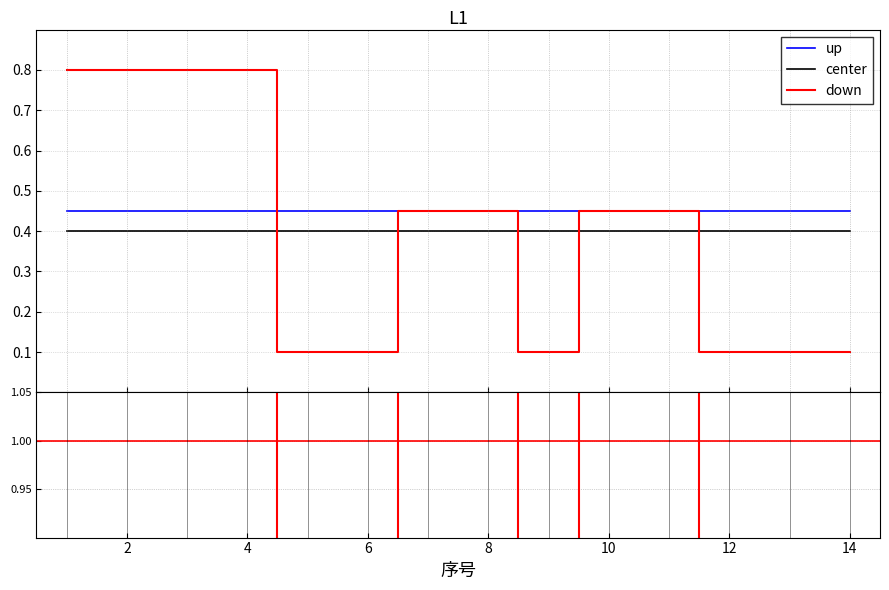

True or false: there are more than 2 points higher than both neighbors.

True